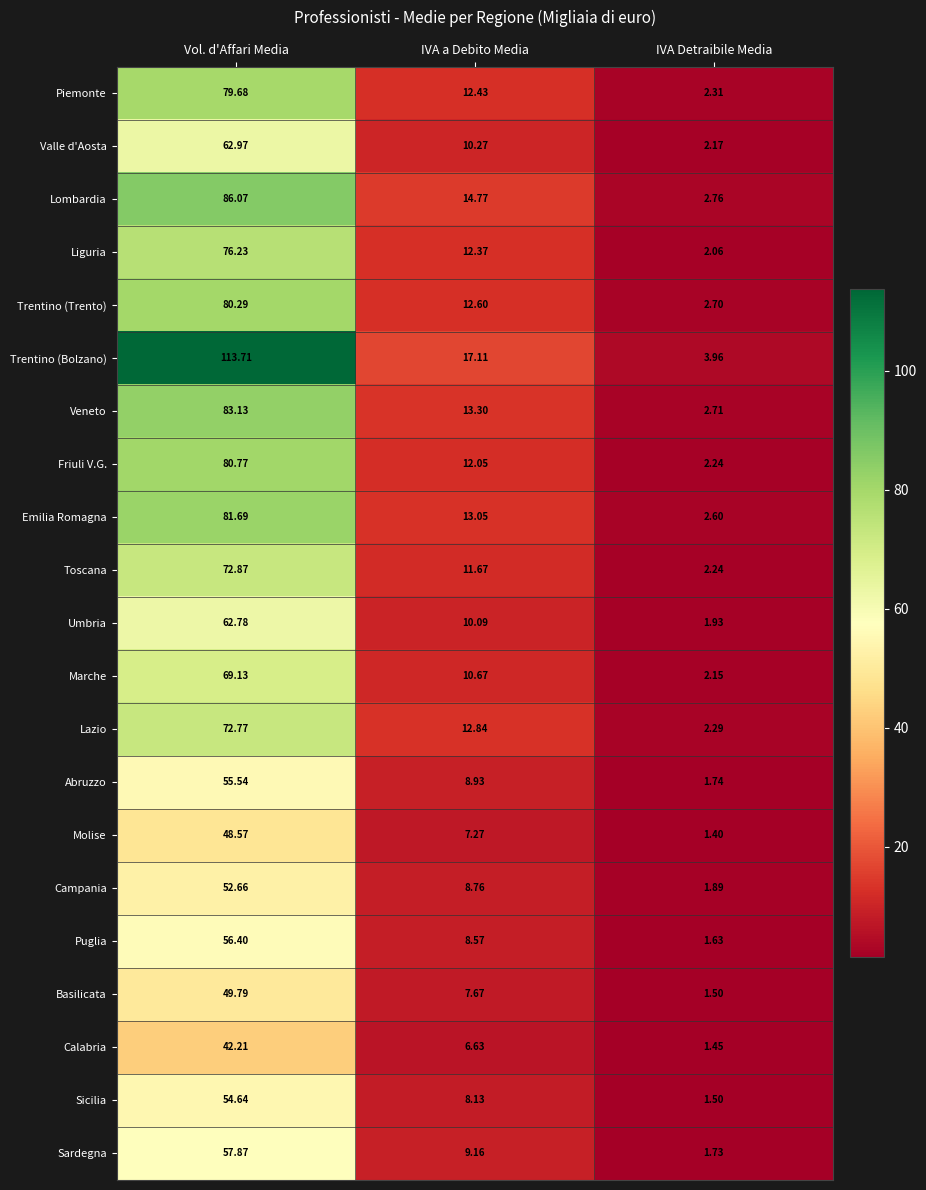

Is the value of Lazio at IVA Detraibile Media greater than the value of Abruzzo at Vol. d'Affari Media?

No